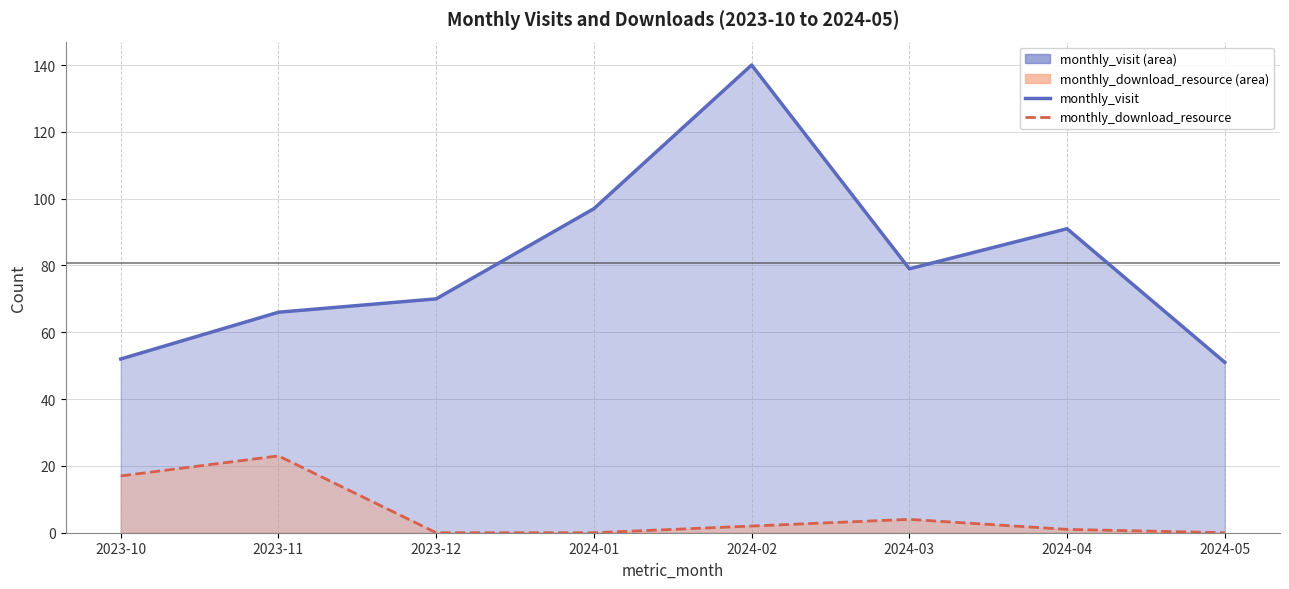

Reading left to right, list all the values displayed in this chart.

monthly_visit: 2023-10=52	2023-11=66	2023-12=70	2024-01=97	2024-02=140	2024-03=79	2024-04=91	2024-05=51
monthly_download_resource: 2023-10=17	2023-11=23	2023-12=0	2024-01=0	2024-02=2	2024-03=4	2024-04=1	2024-05=0